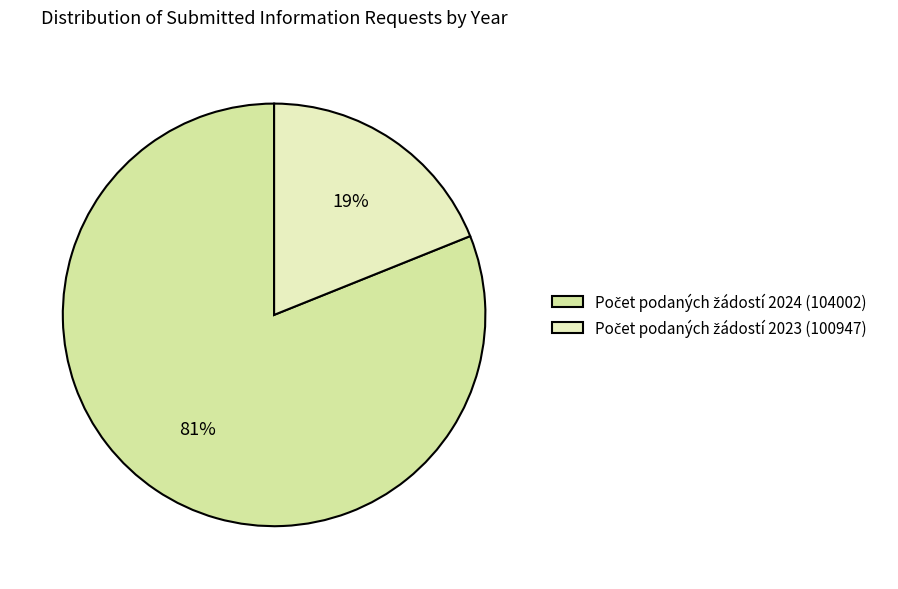

Count the number of slices in the pie.

2